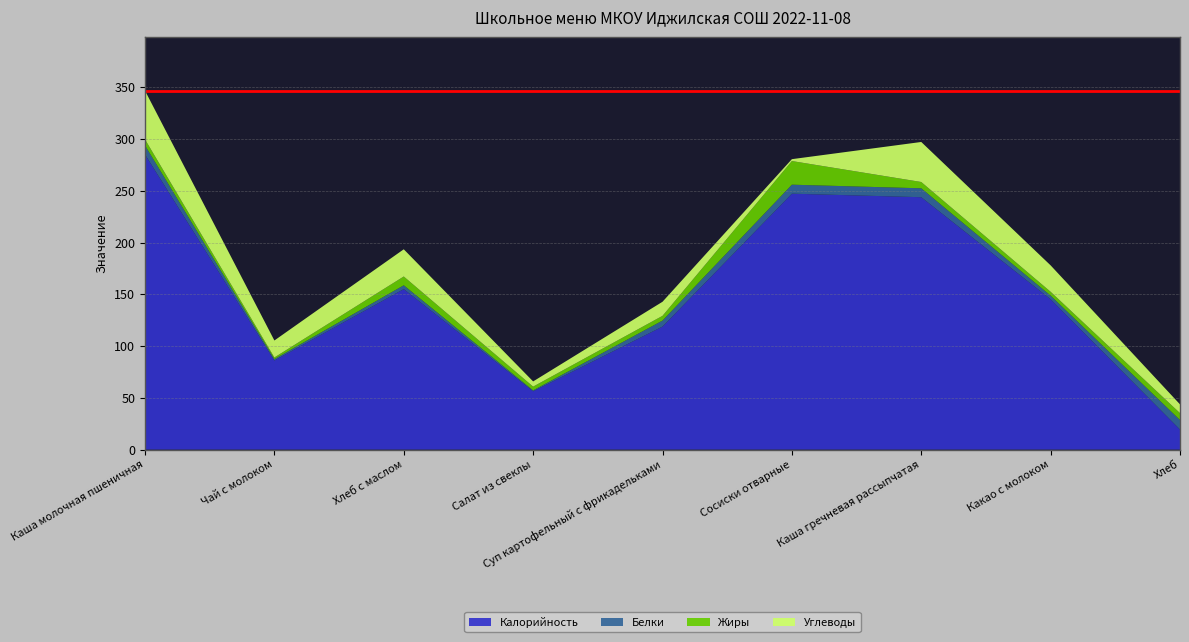

Reading right to left, transcribe all the data shown in this chart.

Калорийность: 19.4	145.2	243.8	247.2	118.8	56.3	155.0	86.0	284.9
Белки: 9.2	3.5	8.6	8.7	5.8	0.9	3.7	1.4	8.8
Жиры: 6.7	3.7	6.1	22.8	4.6	3.6	8.5	1.6	5.8
Углеводы: 8.4	25.5	38.6	1.8	13.6	5.0	26.2	16.4	47.0